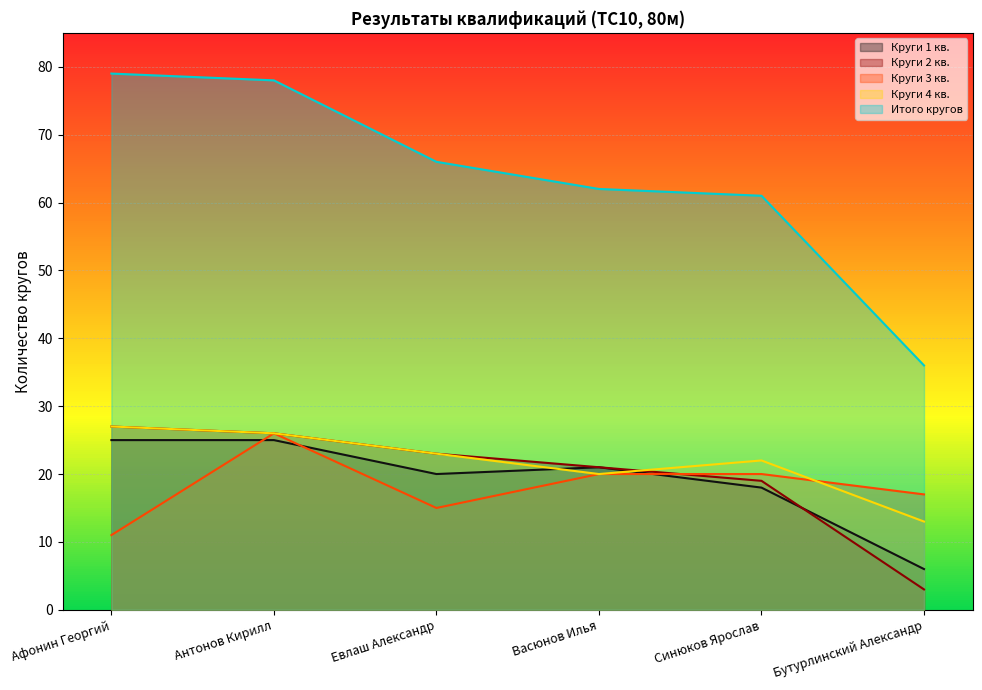

What is the minimum value for Итого кругов?

36